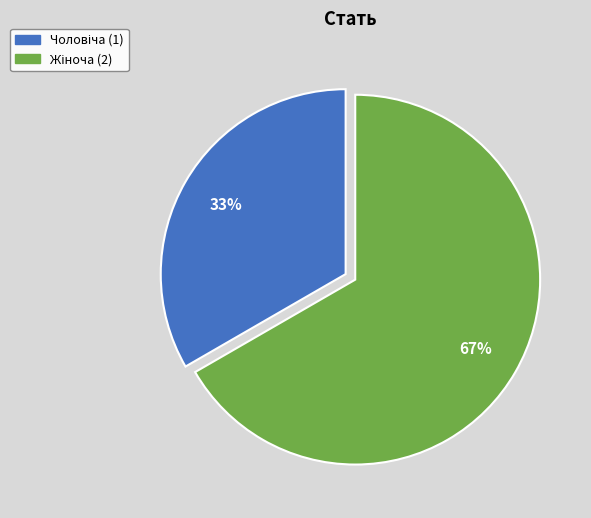

To the nearest percent, what is the average slice percentage?

50%